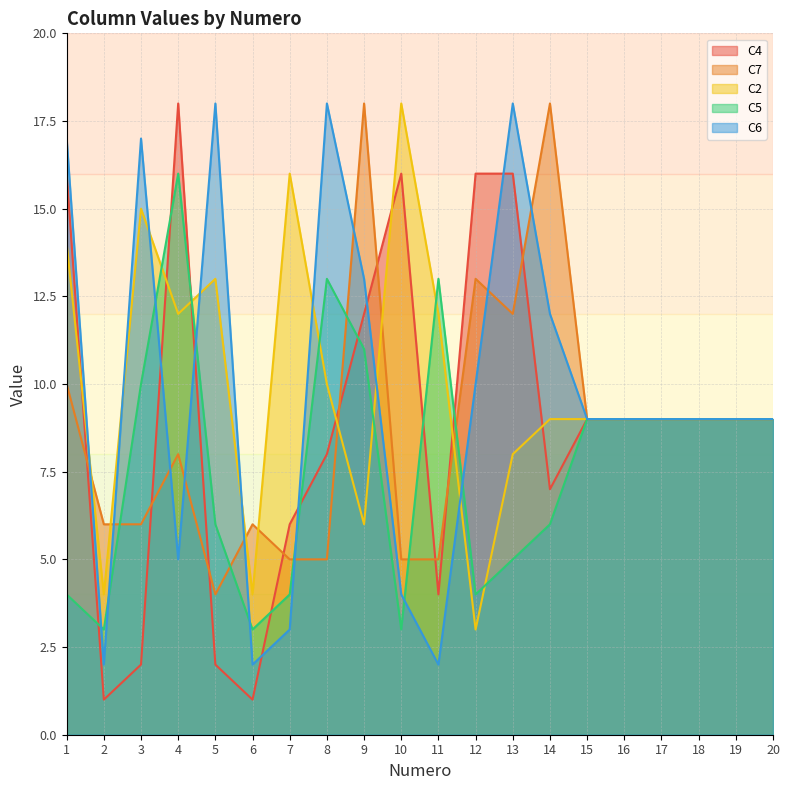

Reading left to right, list all the values displayed in this chart.

C4: 16	1	2	18	2	1	6	8	12	16	4	16	16	7	9	9	9	9	9	9
C7: 10	6	6	8	4	6	5	5	18	5	5	13	12	18	9	9	9	9	9	9
C2: 14	4	15	12	13	4	16	10	6	18	12	3	8	9	9	9	9	9	9	9
C5: 4	3	10	16	6	3	4	13	11	3	13	4	5	6	9	9	9	9	9	9
C6: 17	2	17	5	18	2	3	18	13	4	2	10	18	12	9	9	9	9	9	9